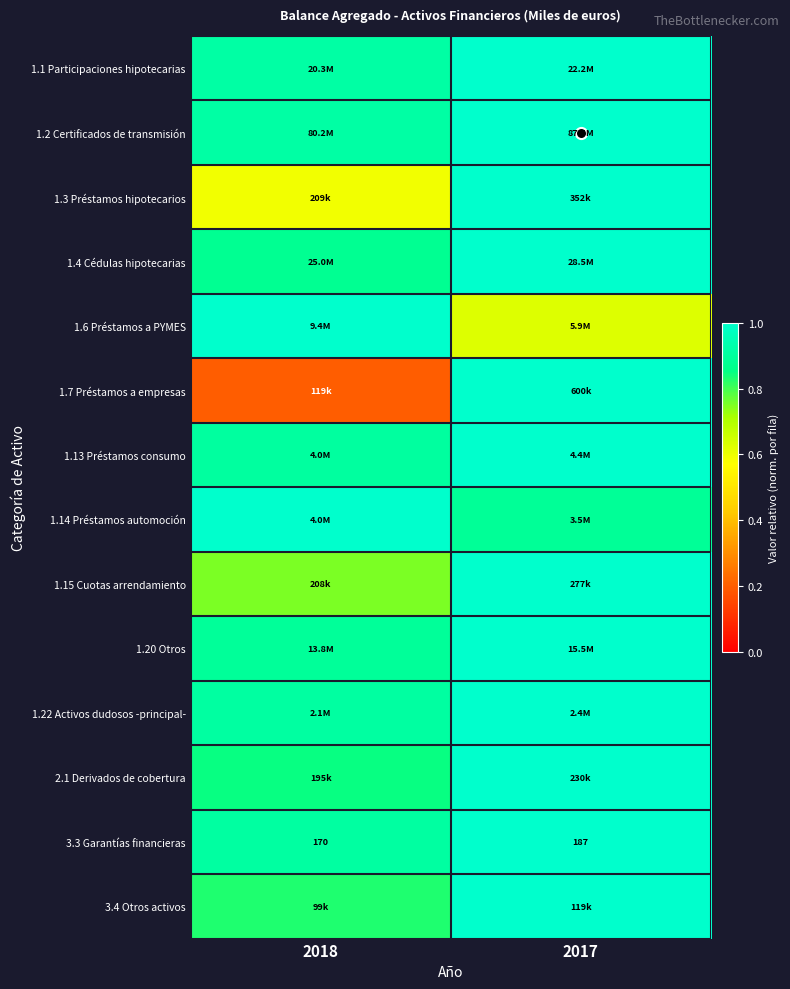

At which category is the sum across all series the highest?

2017